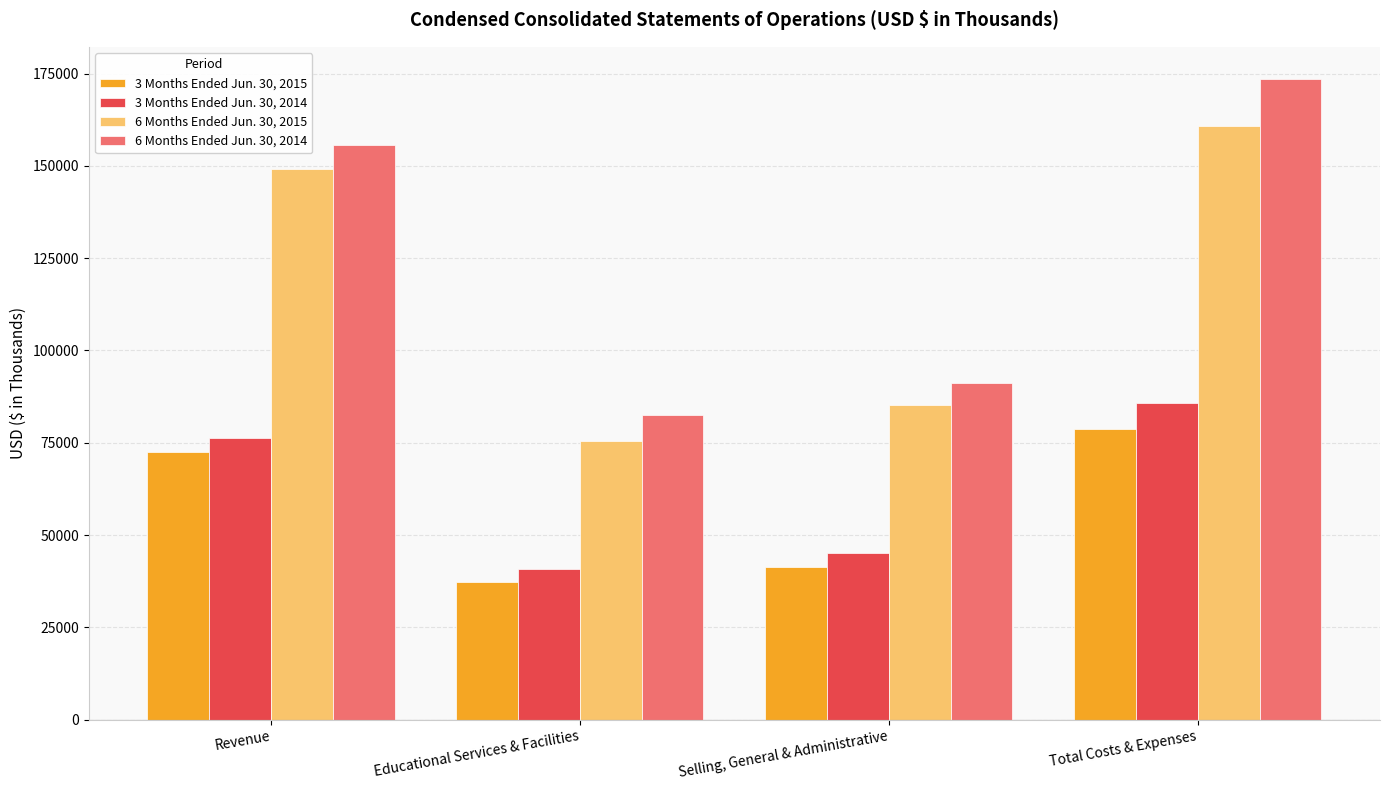

How many distinct data groups are displayed?

4